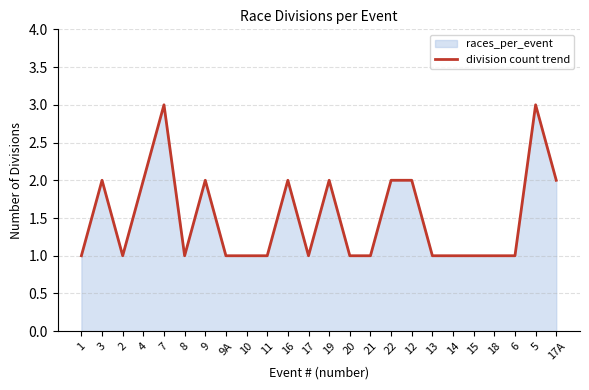

Reading left to right, transcribe all the data shown in this chart.

1=1	3=2	2=1	4=2	7=3	8=1	9=2	9A=1	10=1	11=1	16=2	17=1	19=2	20=1	21=1	22=2	12=2	13=1	14=1	15=1	18=1	6=1	5=3	17A=2